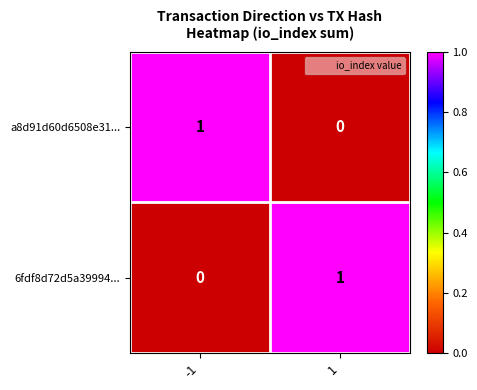

Reading left to right, what are all the values shown in this chart?

a8d91d60d6508e31...: 1	0
6fdf8d72d5a39994...: 0	1